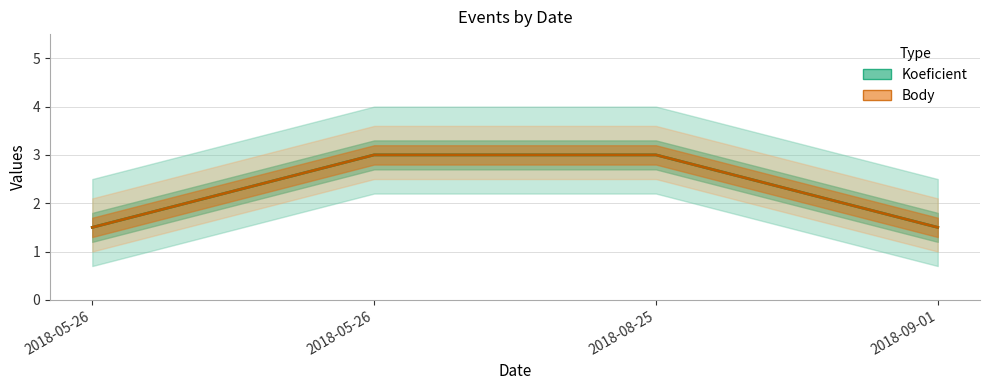

How many data points in Koeficient are less than 3?

2